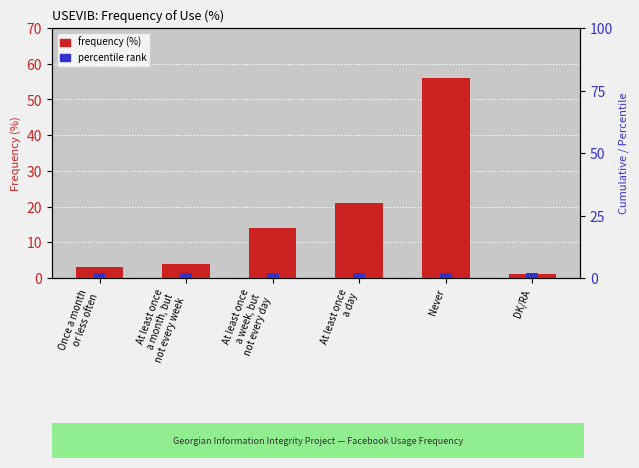

Which has a higher value, At least once
a week, but
not every day or Never?

Never